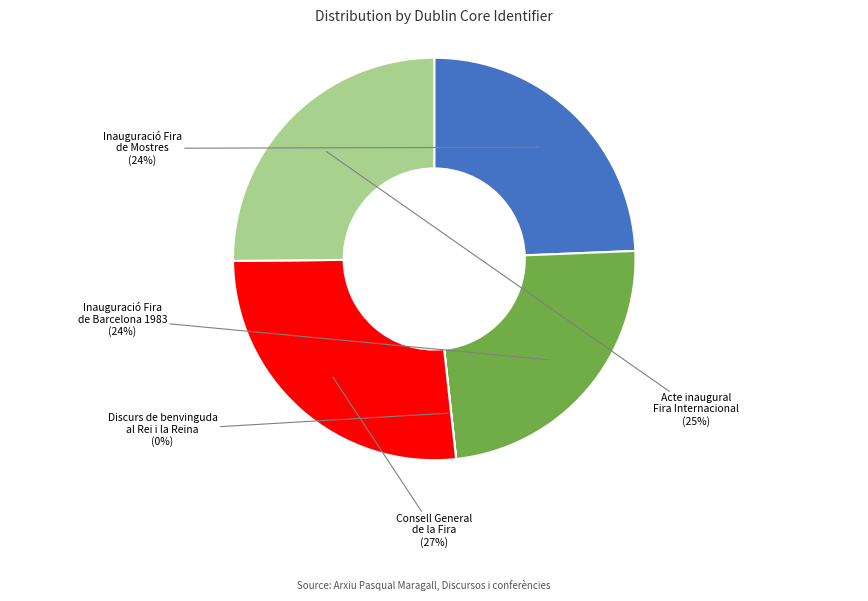

Is there a majority slice in this chart?

No